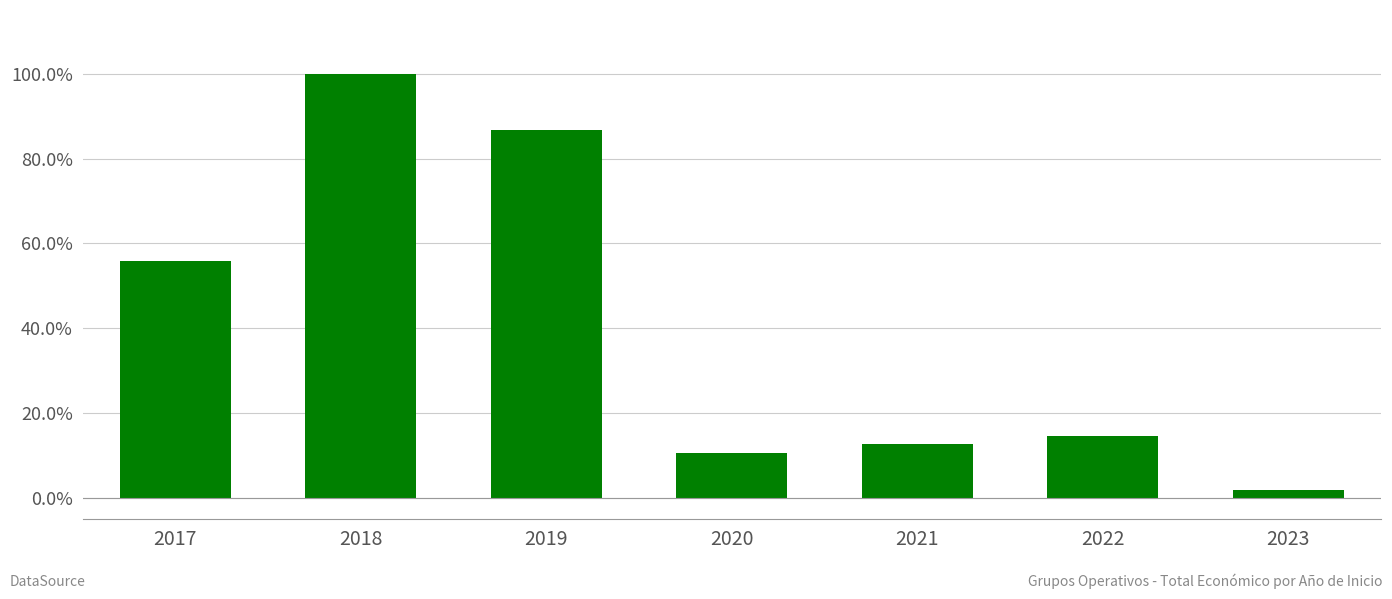

Does the chart contain any negative values?

No